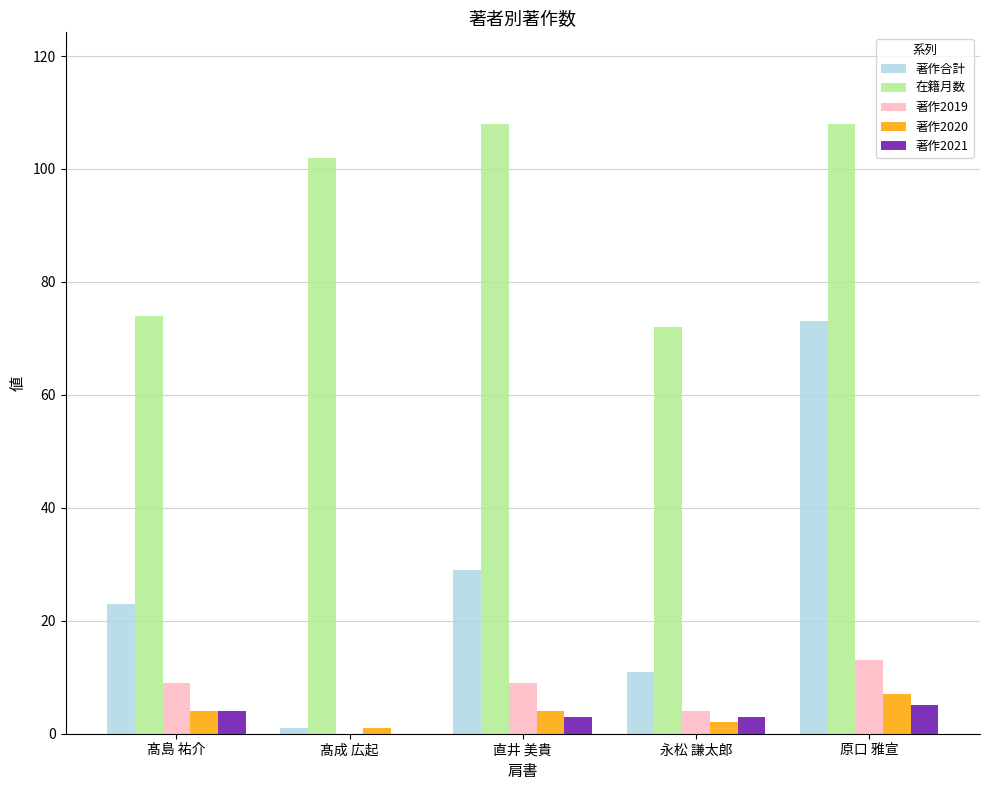

Which series has the widest spread of values?

著作合計